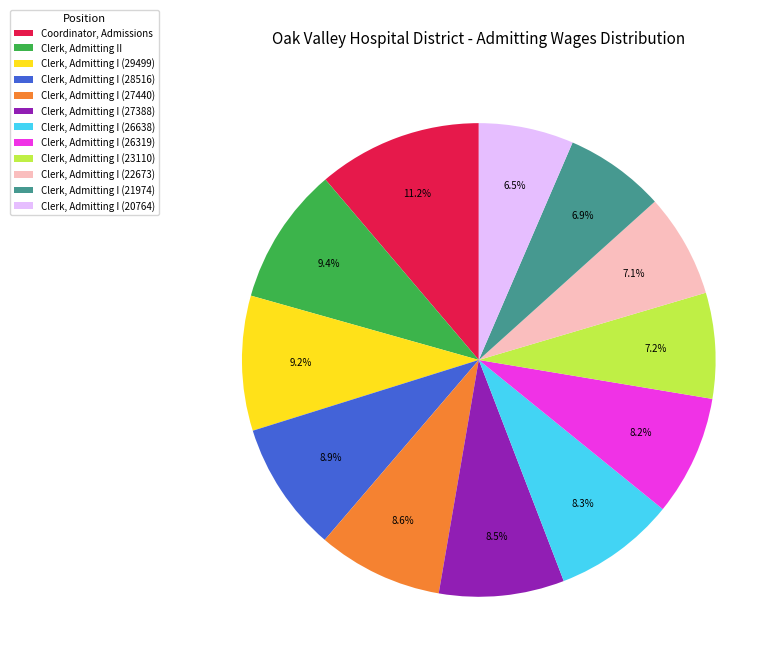

Is there a majority slice in this chart?

No